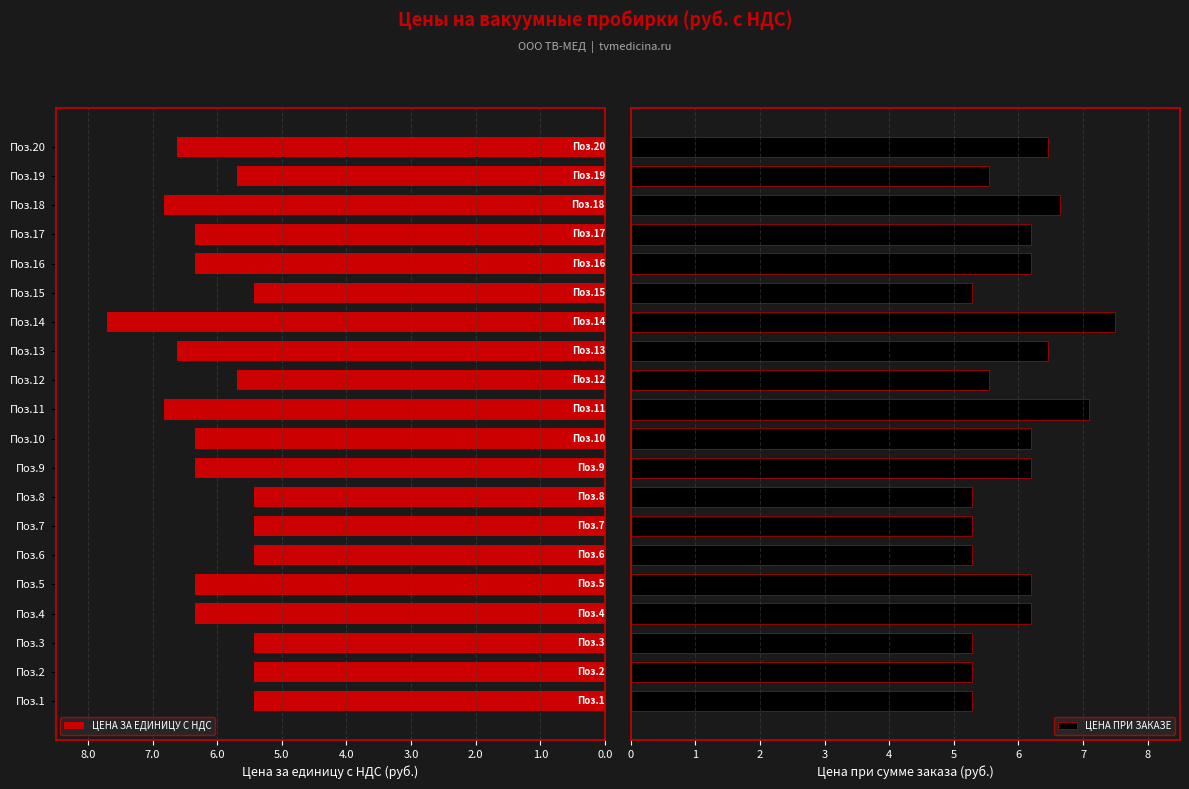

How many groups of bars are there?

20